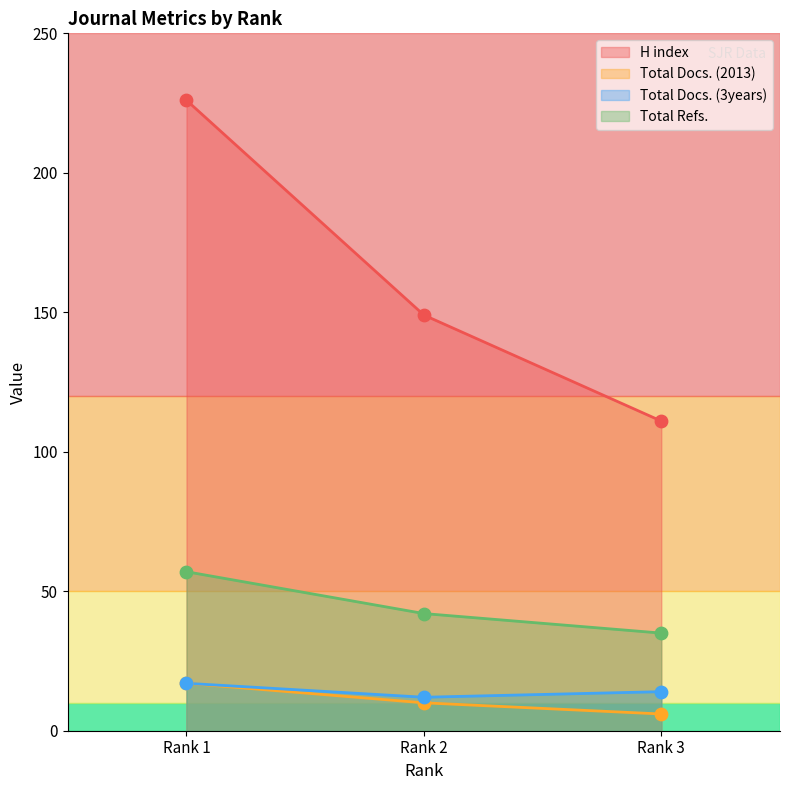

At which category is the sum across all series the highest?

Rank 1